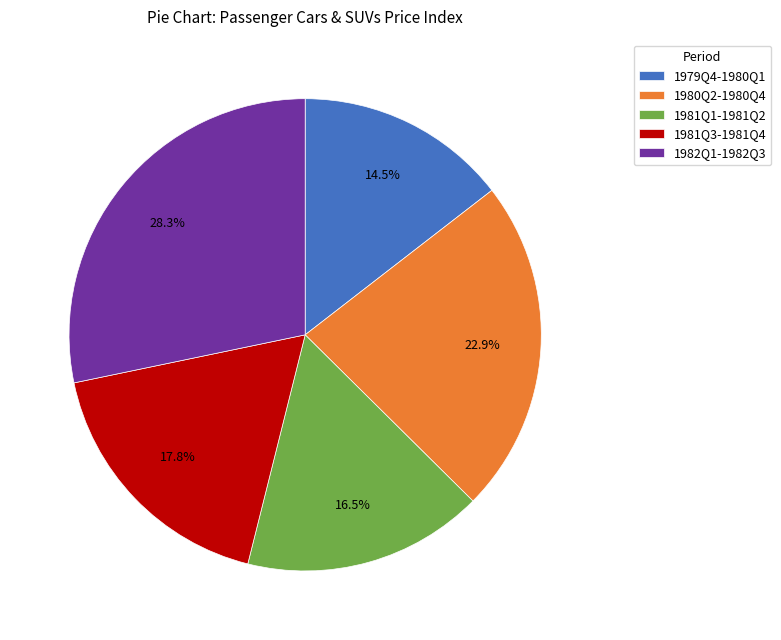

Rank the categories by value from lowest to highest.

1979Q4-1980Q1, 1981Q1-1981Q2, 1981Q3-1981Q4, 1980Q2-1980Q4, 1982Q1-1982Q3